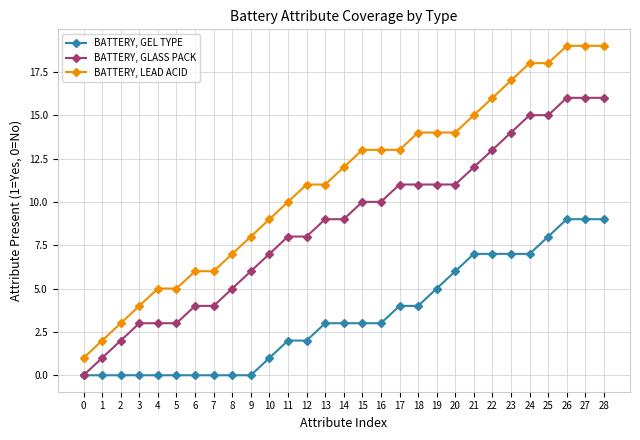

Is the value of BATTERY, GEL TYPE at 3 greater than the value of BATTERY, GLASS PACK at 16?

No